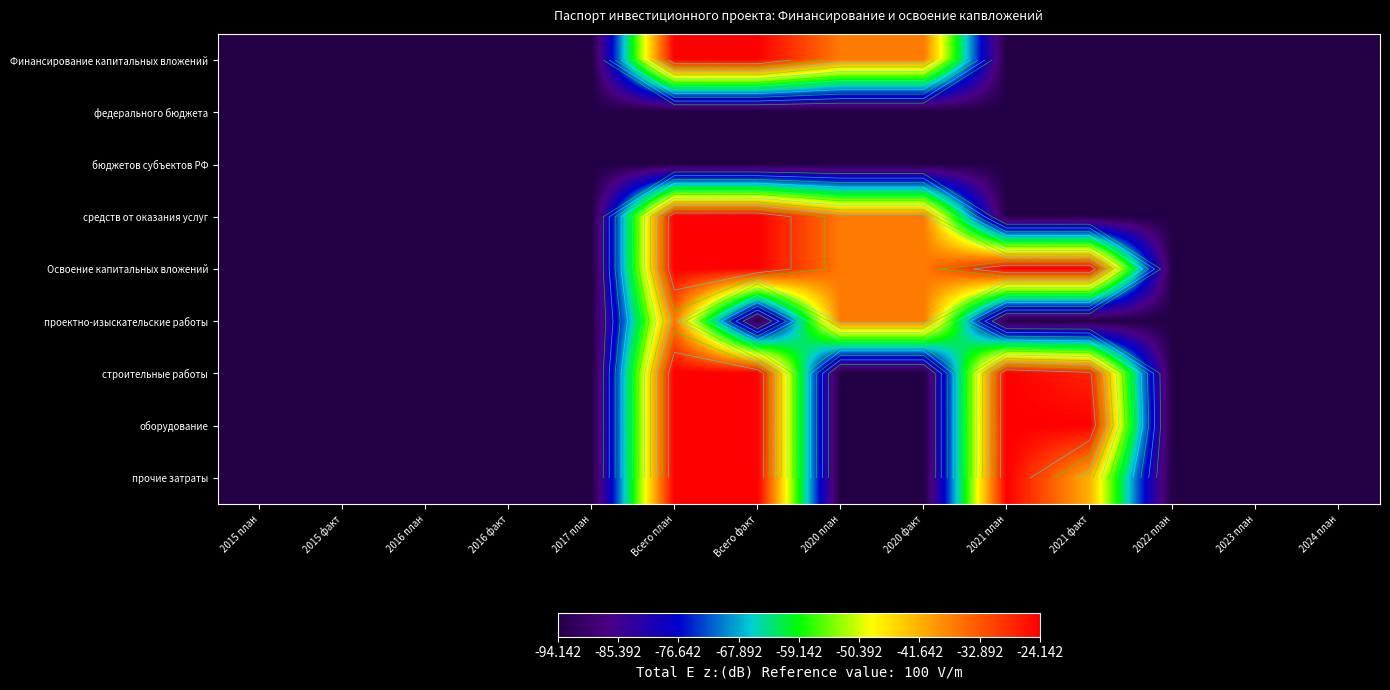

At which category is the sum across all series the highest?

Всего план